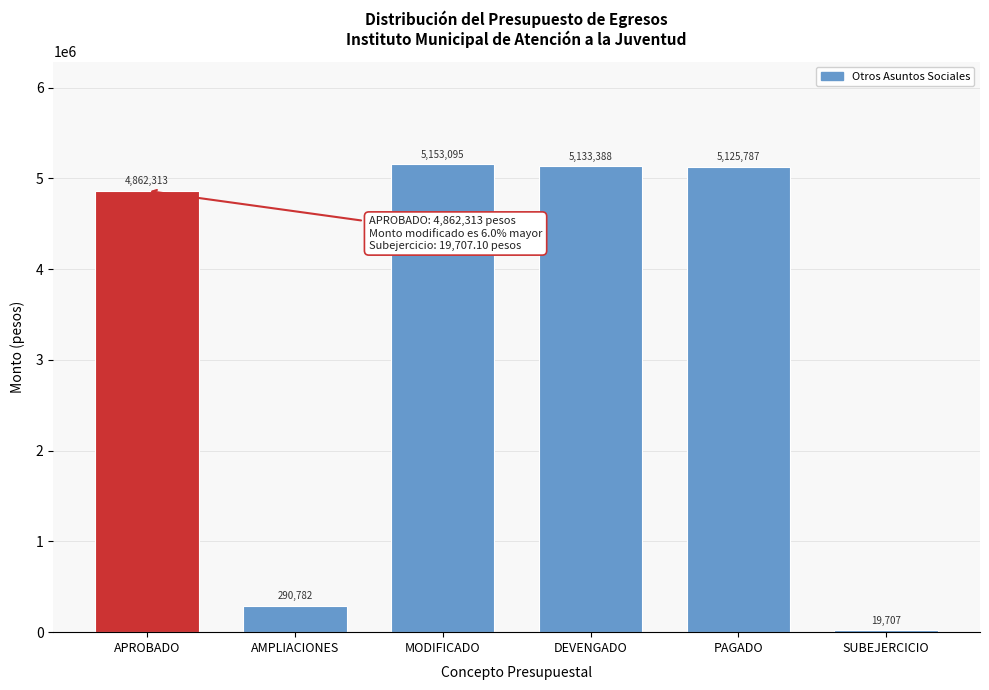

List the labels in order of value, largest first.

MODIFICADO, DEVENGADO, PAGADO, APROBADO, AMPLIACIONES, SUBEJERCICIO